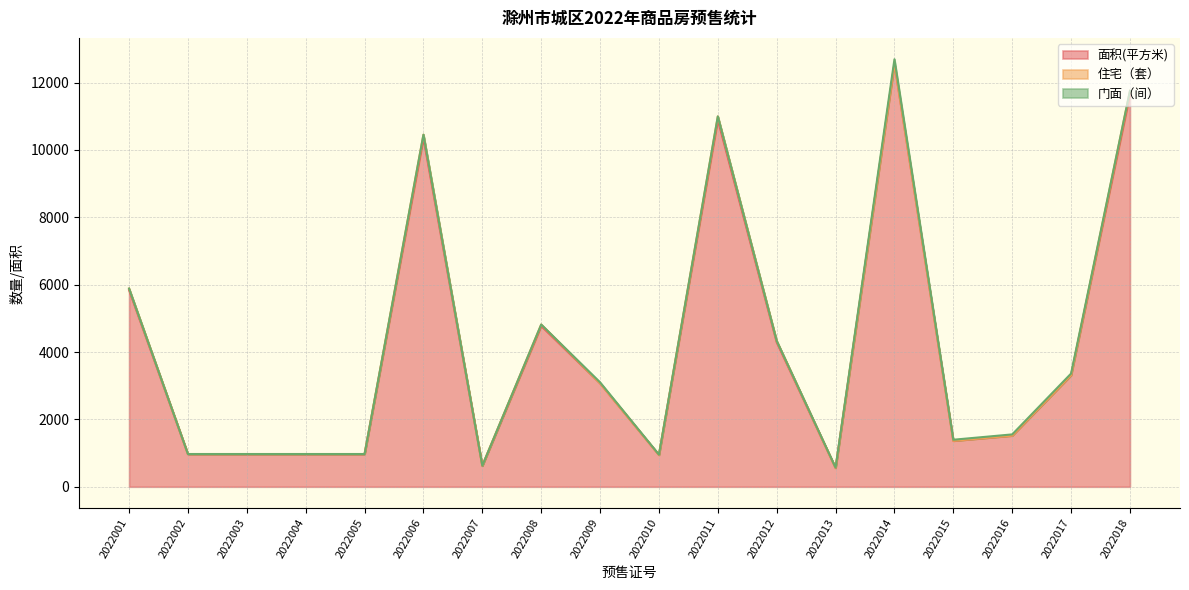

Where is the first local maximum for 门面（间）?

2022009